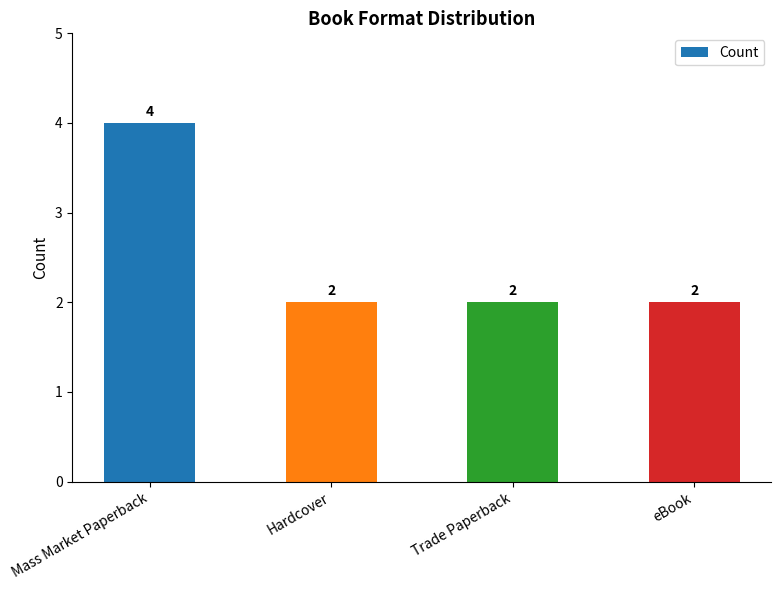

What is the value of the 4th bar from the left?

2